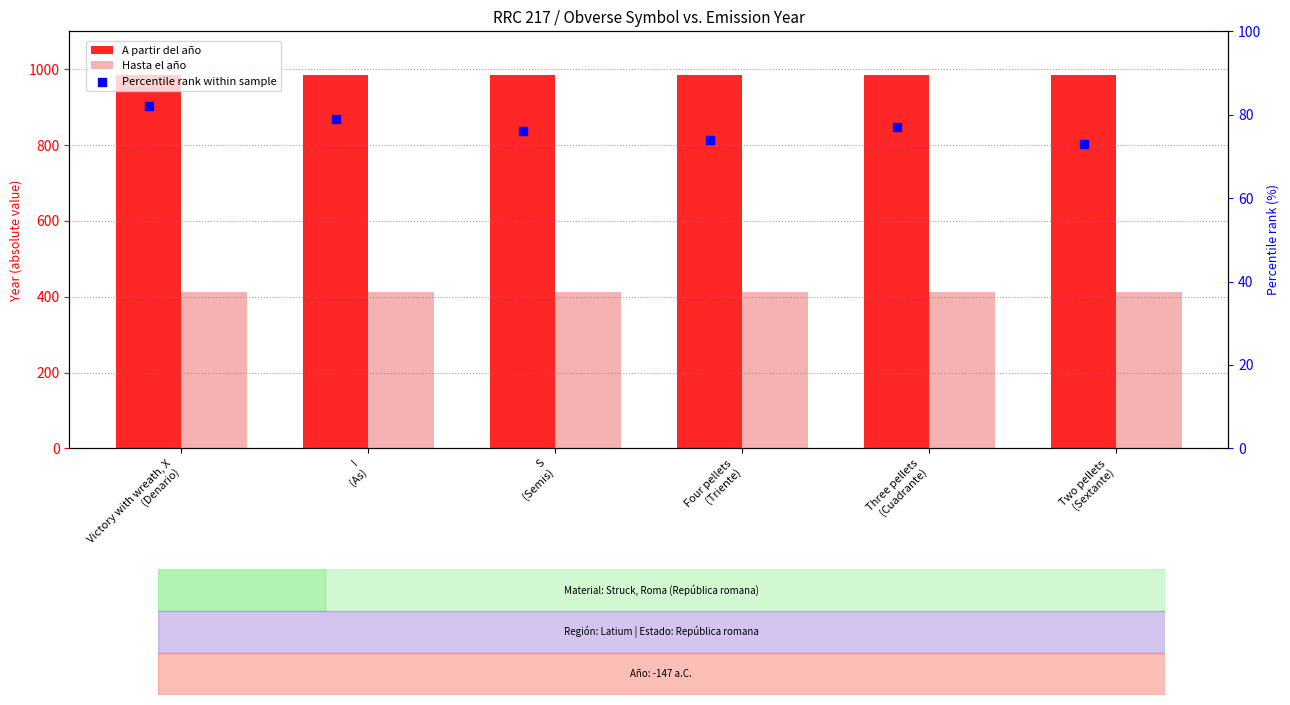

At which category is the sum across all series the highest?

Victory with wreath, X
(Denario)